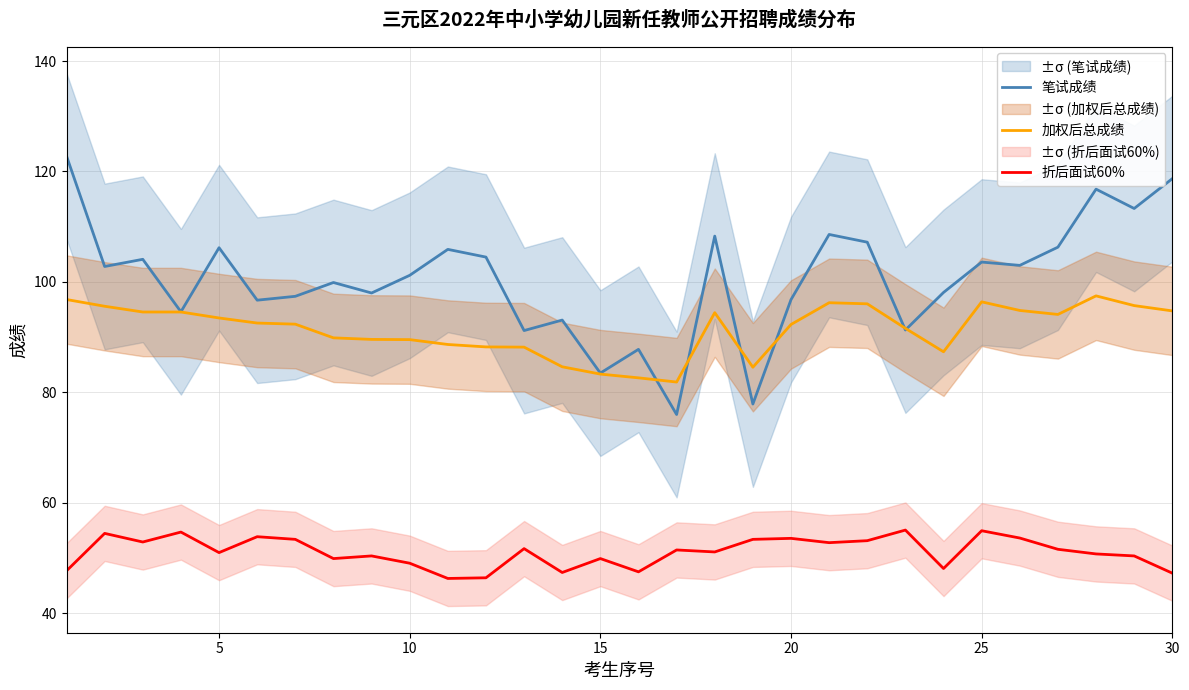

What is the difference between the maximum and minimum values in the 加权后总成绩 series?

15.6